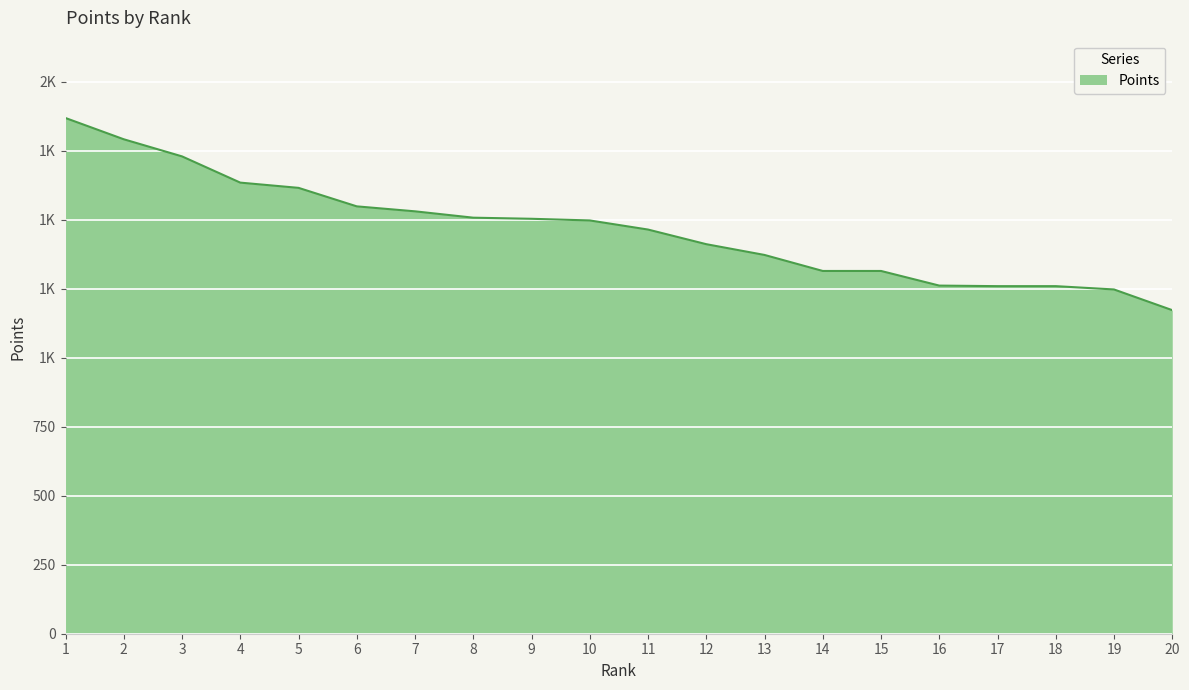

What is the smallest value displayed?

1172